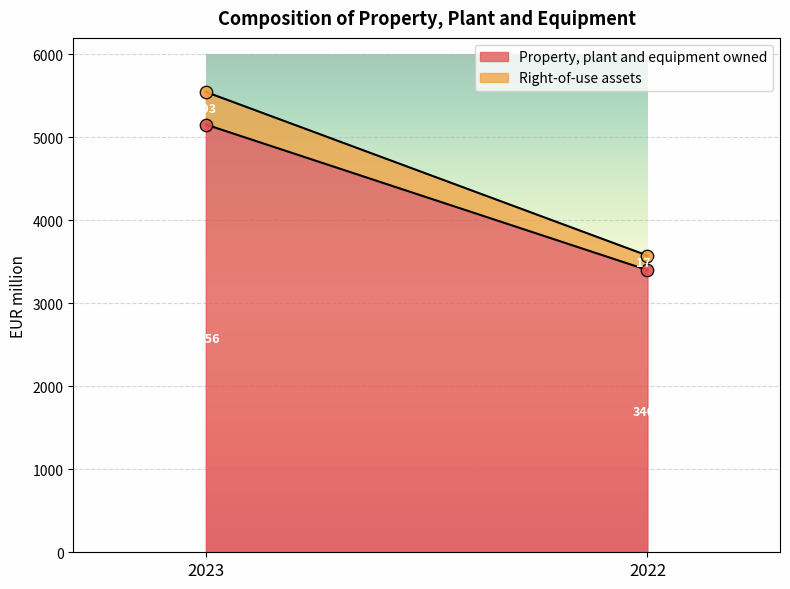

What are all the series names shown in the legend?

Property, plant and equipment owned, Right-of-use assets